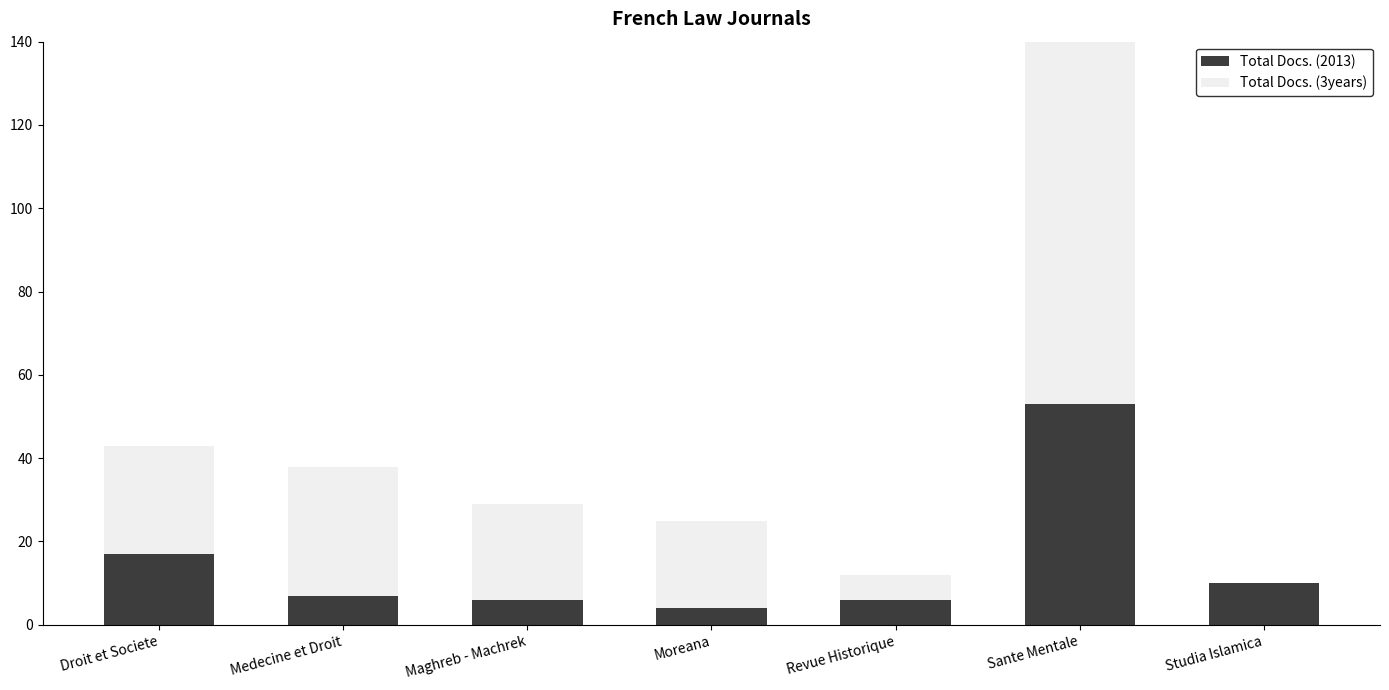

What is the total value across all series at Droit et Societe?

43